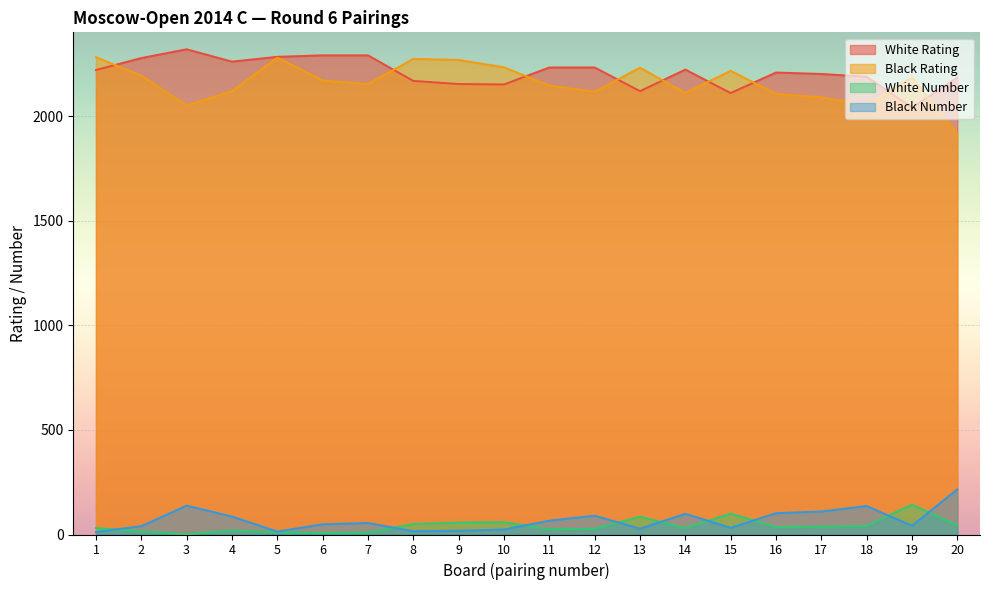

What is the difference between the Black Rating values at 7 and 5?

126